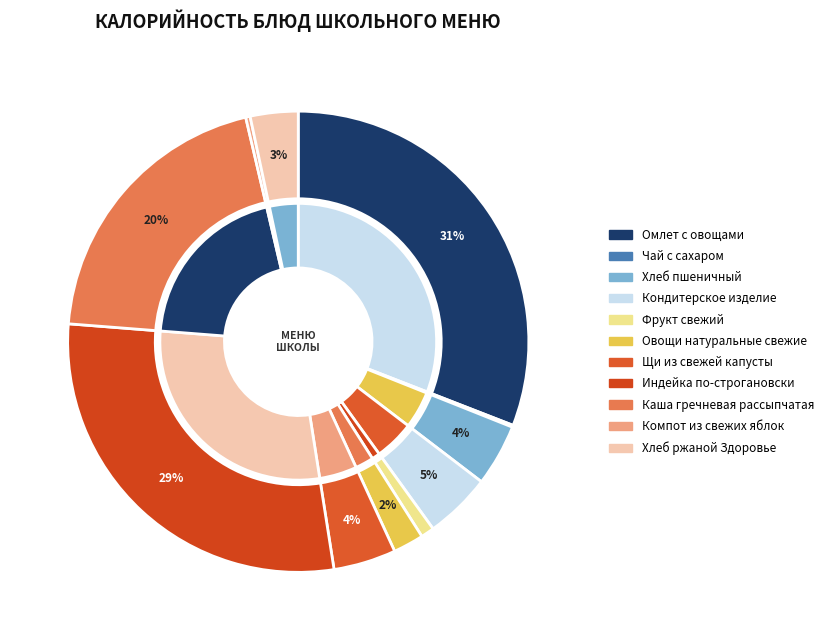

To the nearest percent, what percentage of the pie is Фрукт свежий?

1%